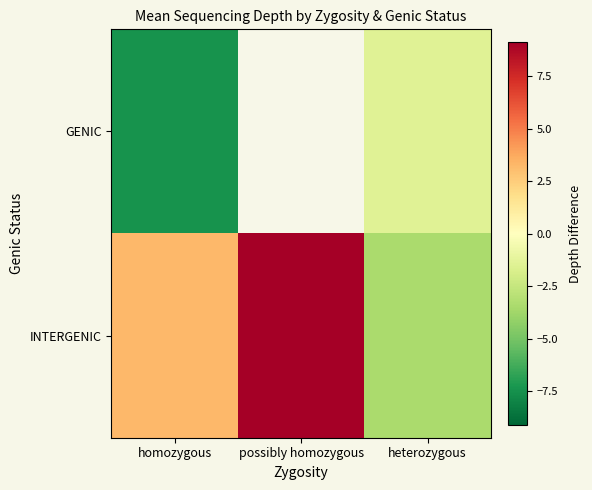

What is the maximum value shown in the chart?

9.1